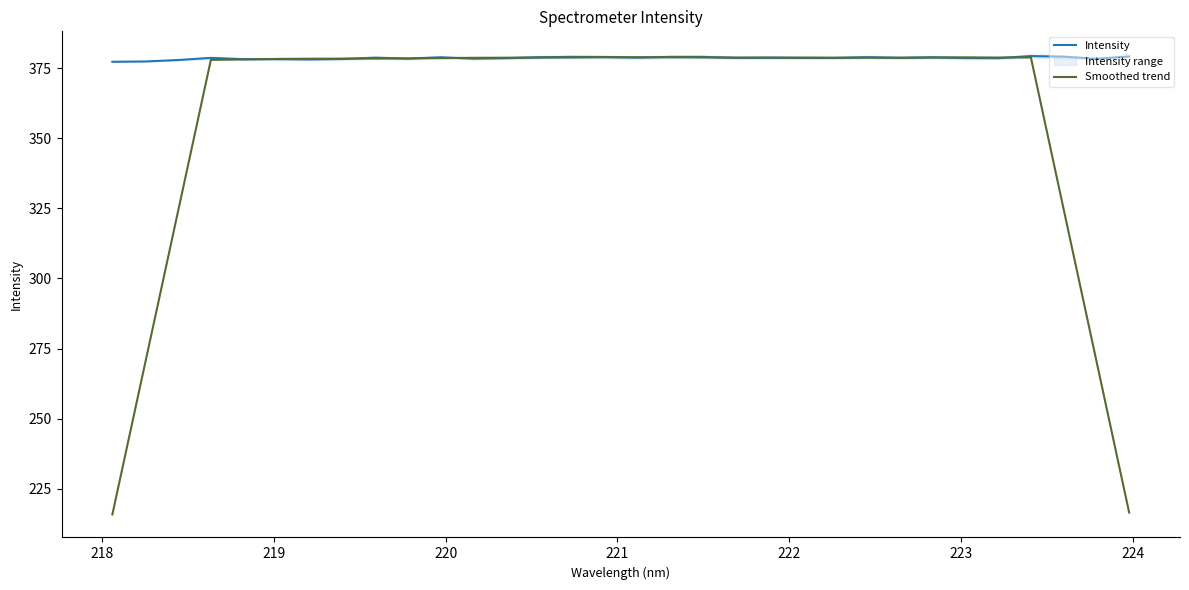

What is the maximum value for Intensity?

379.3